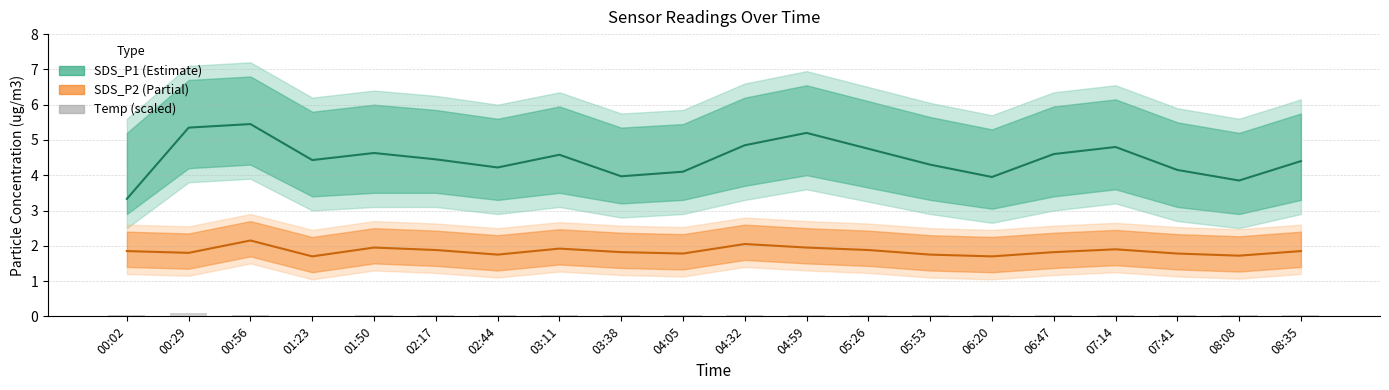

What is the label of the 11th bar from the right?

04:05